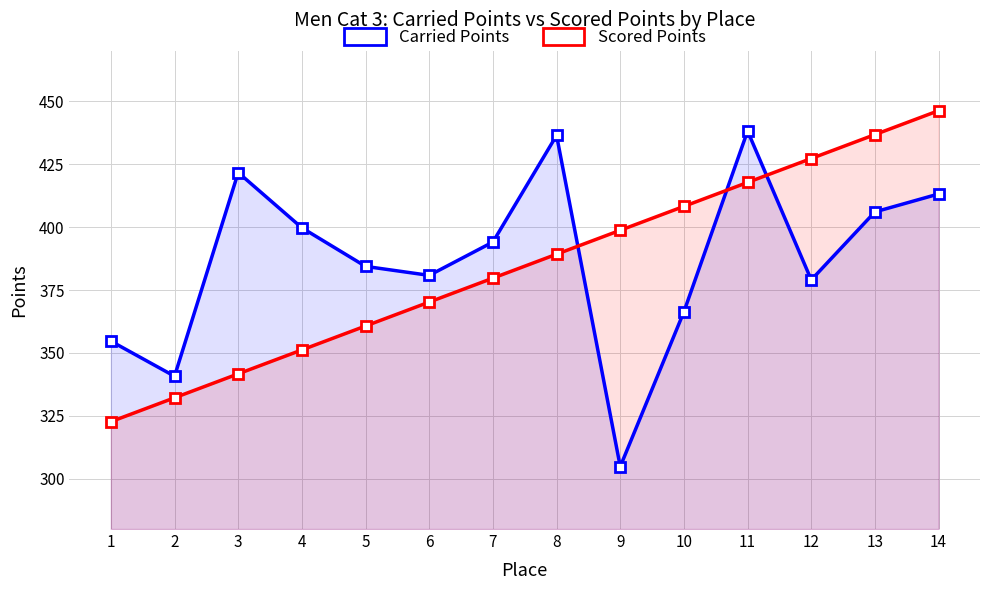

Between 3 and 13, which series saw the biggest shift?

Scored Points